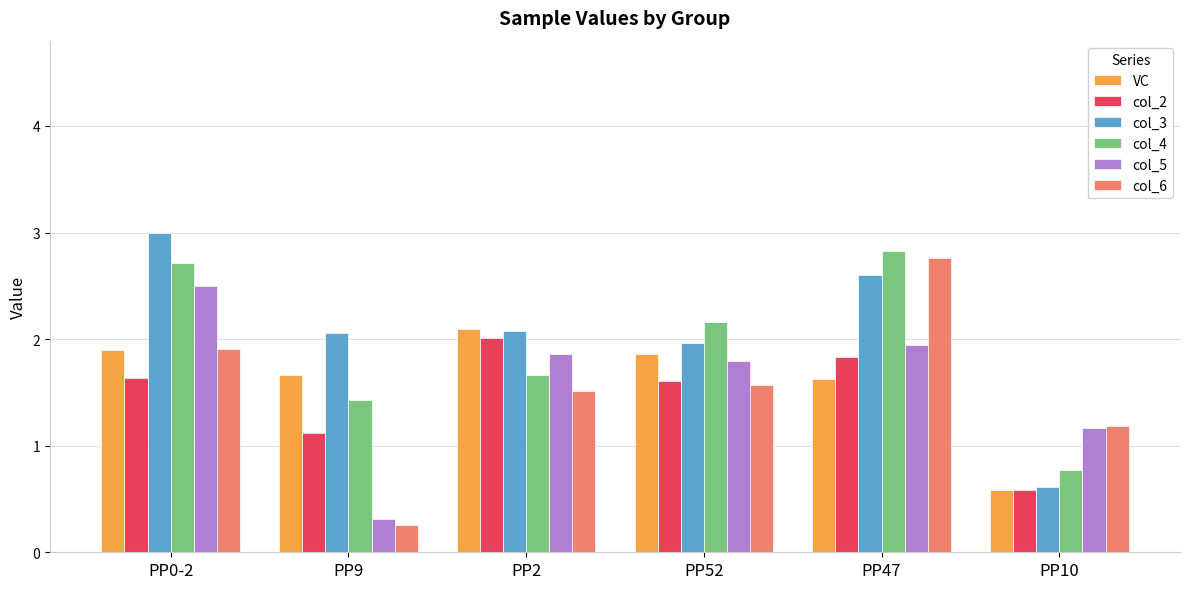

What are all the series names shown in the legend?

VC, col_2, col_3, col_4, col_5, col_6